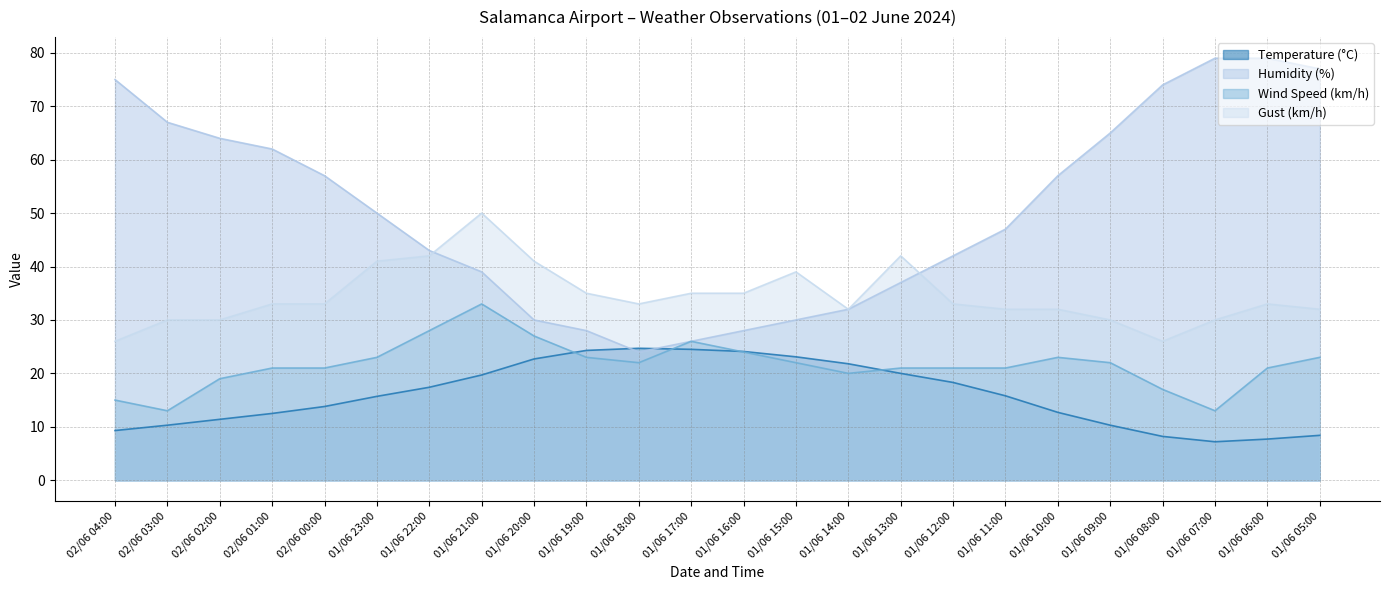

True or false: Humidity (%) has more than 1 interior local peaks.

False